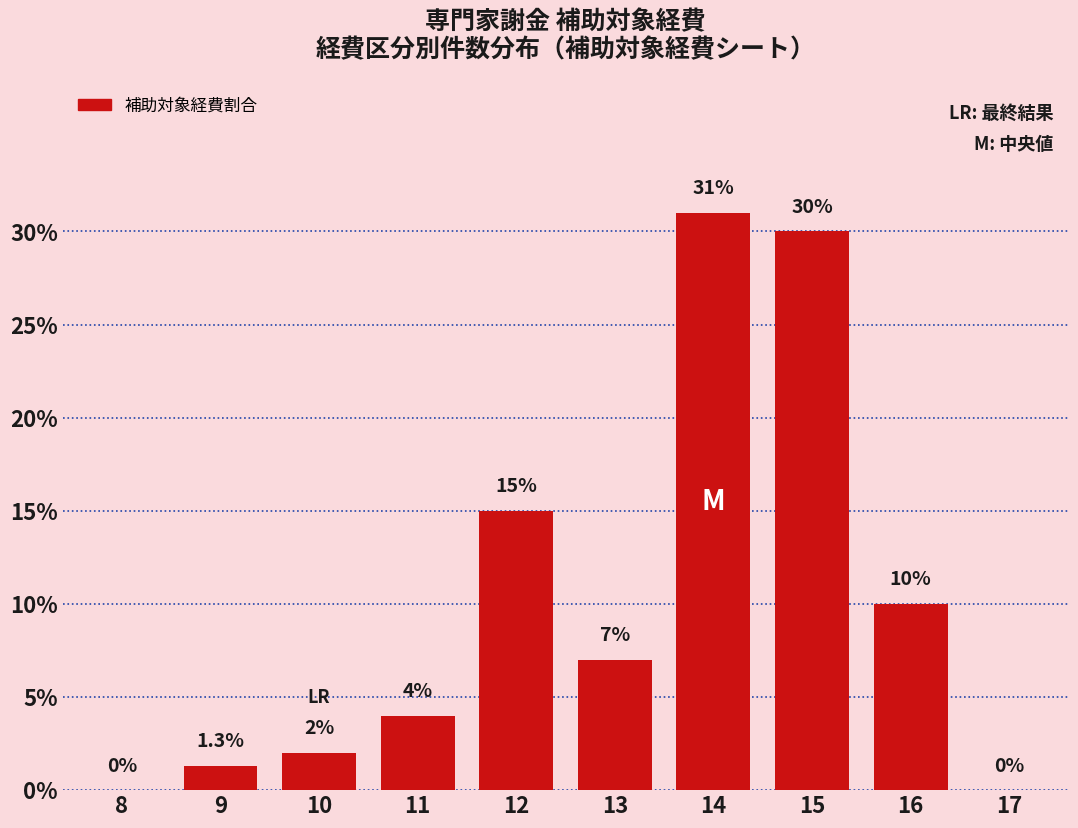

Reading right to left, list all the values displayed in this chart.

17=0.0	16=10.0	15=30.0	14=31.0	13=7.0	12=15.0	11=4.0	10=2.0	9=1.3	8=0.0